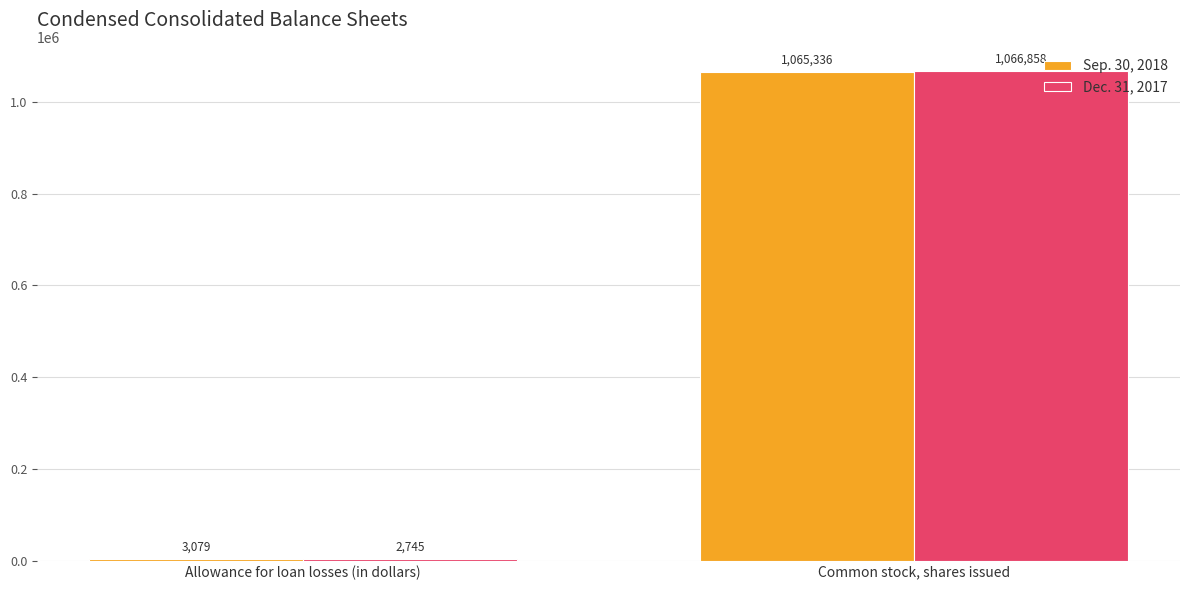

Between Allowance for loan losses (in dollars) and Common stock, shares issued, which series saw the biggest shift?

Dec. 31, 2017